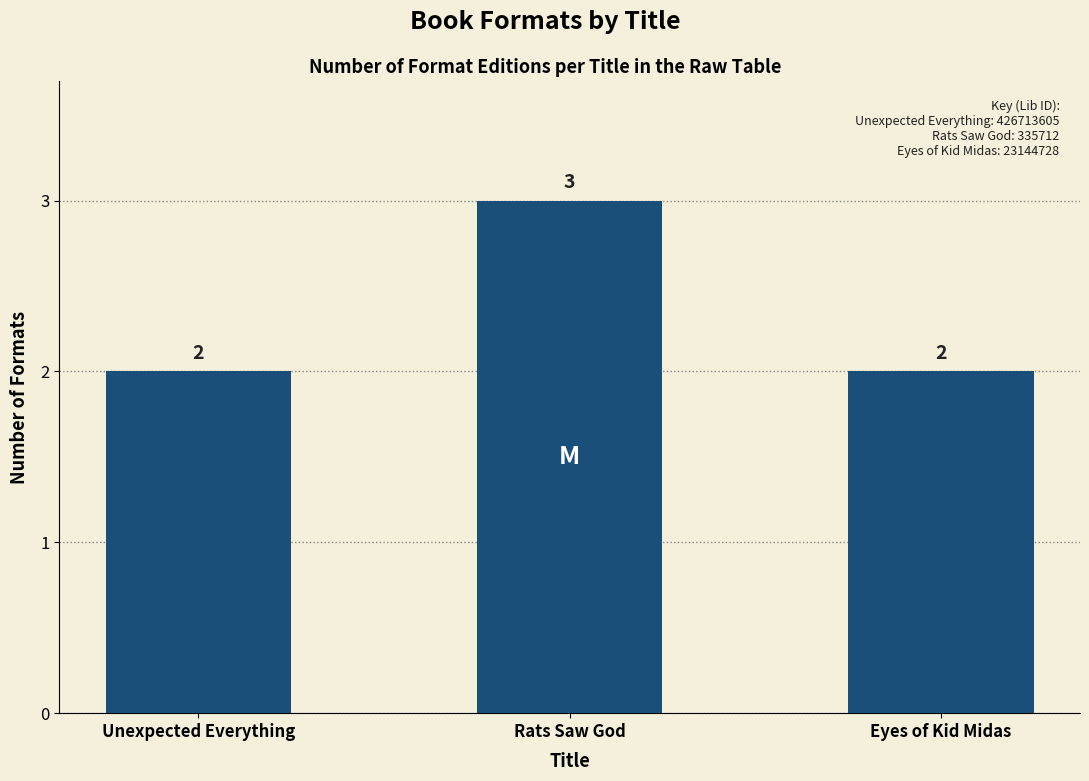

How many values are between 2 and 3?

3